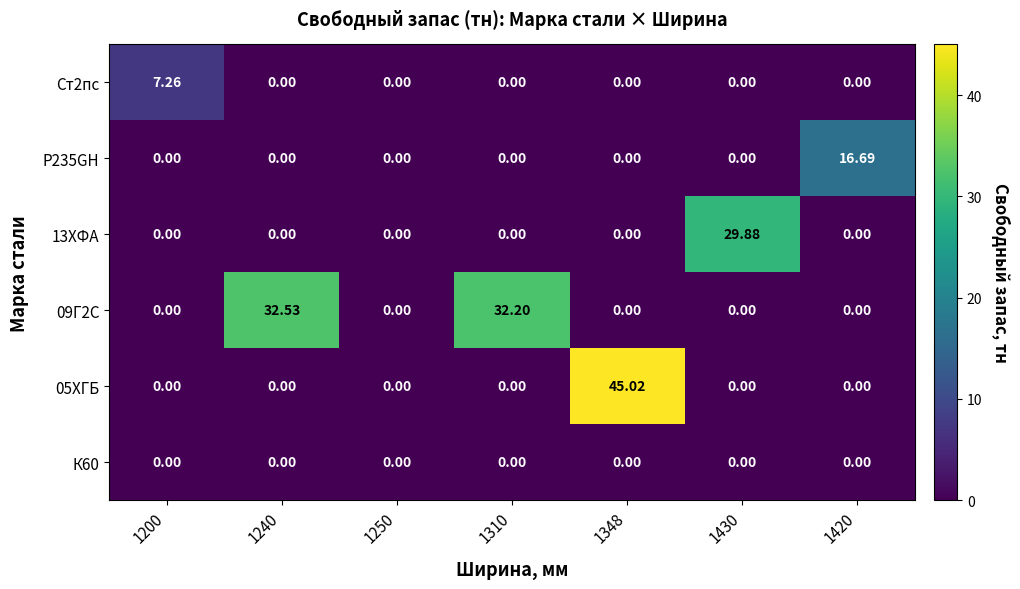

How many categories are shown in the chart?

7